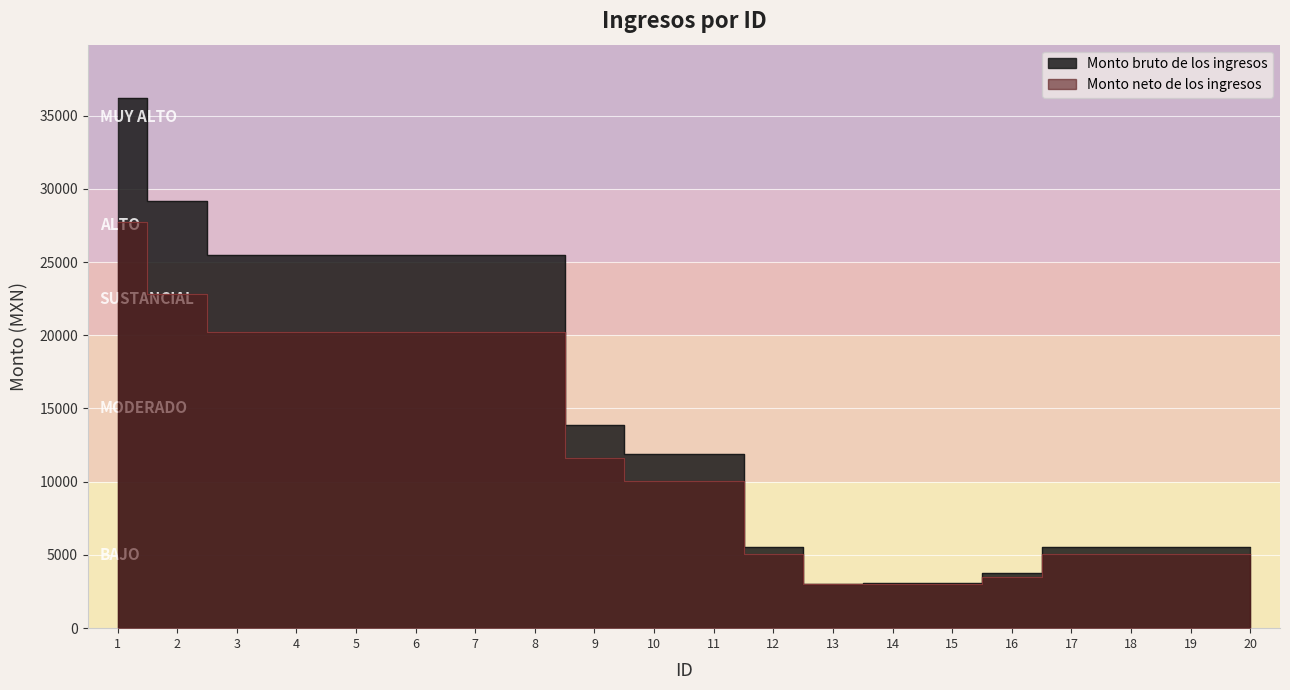

What is the average value of the Monto bruto de los ingresos series?

14838.5